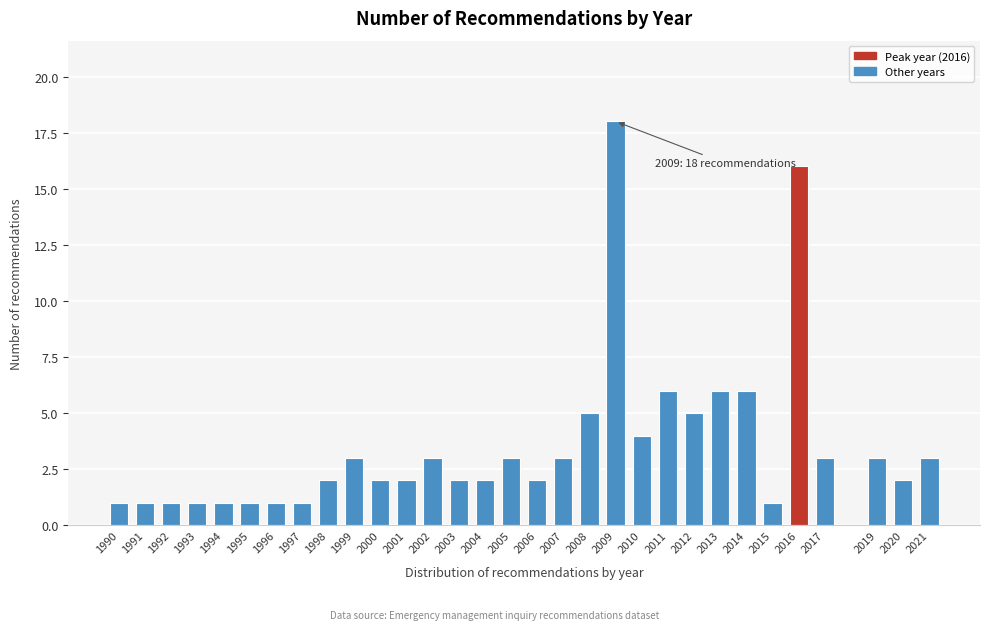

What is the greatest value displayed?

18